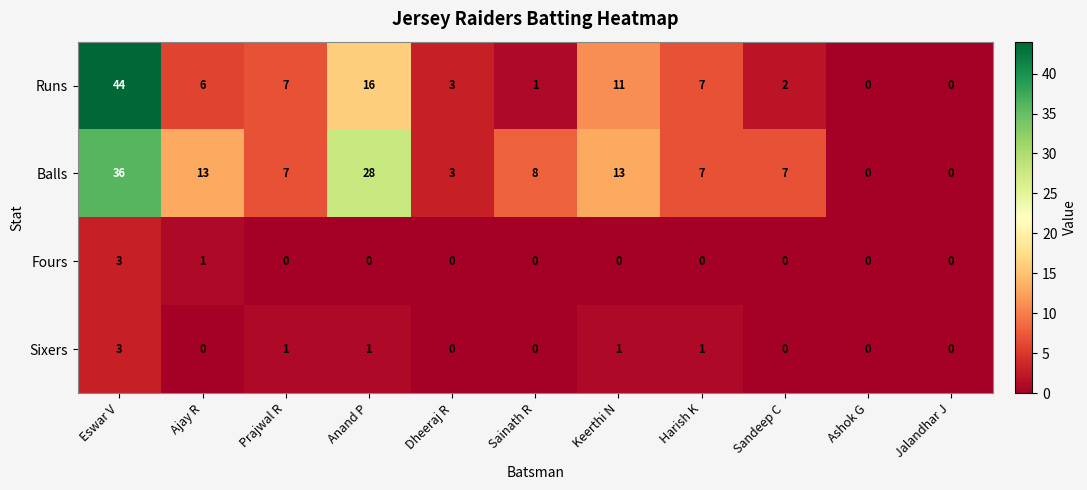

At which category is the sum across all series the highest?

Eswar V